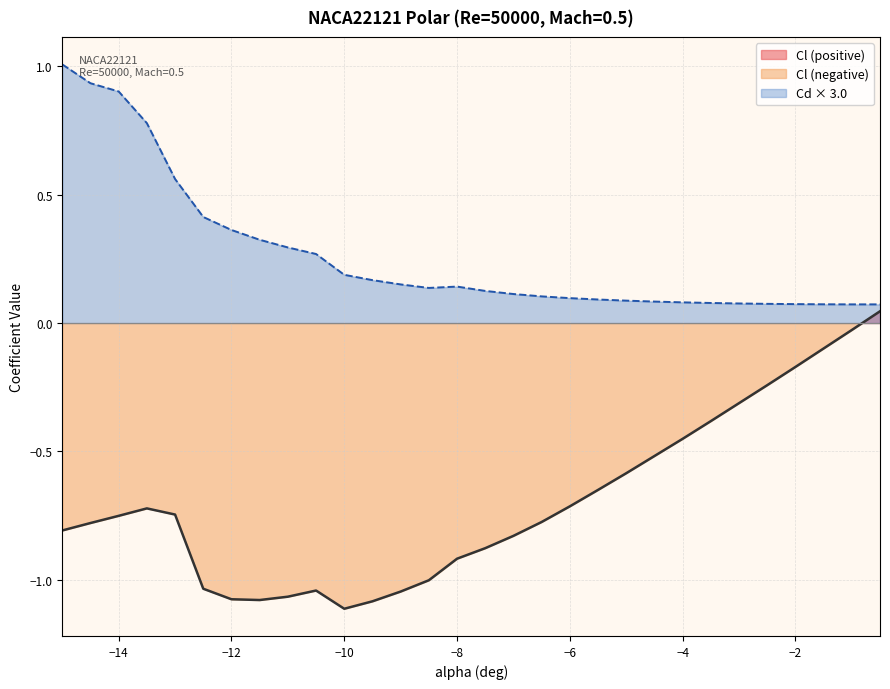

Between -9.0 and -1.5, which series saw the biggest shift?

Cl